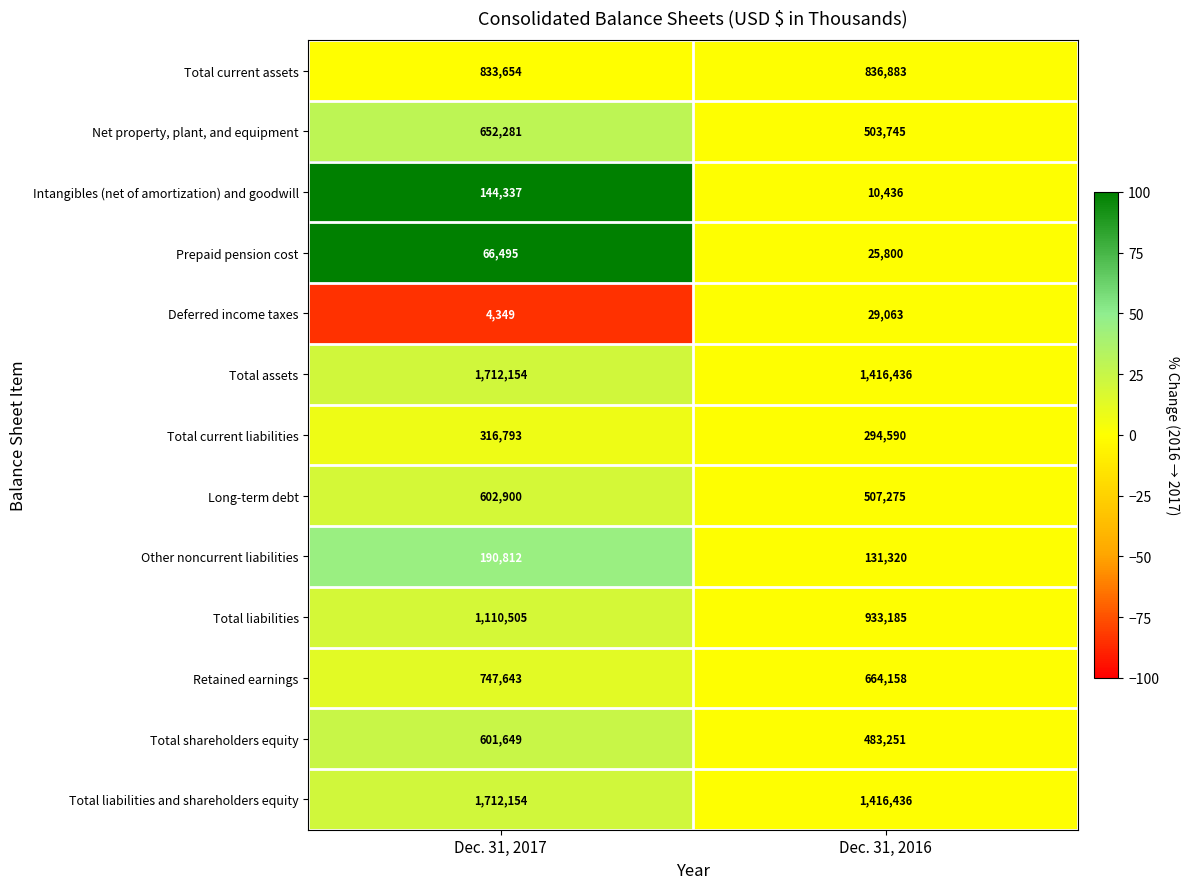

What is the difference between the highest and lowest values at Dec. 31, 2017?

1707805